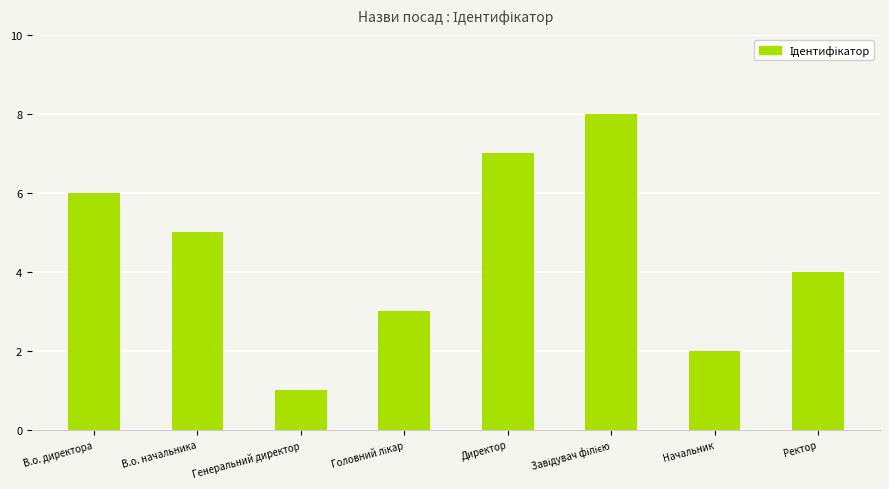

At which category does the chart reach its minimum across all series?

Генеральний директор